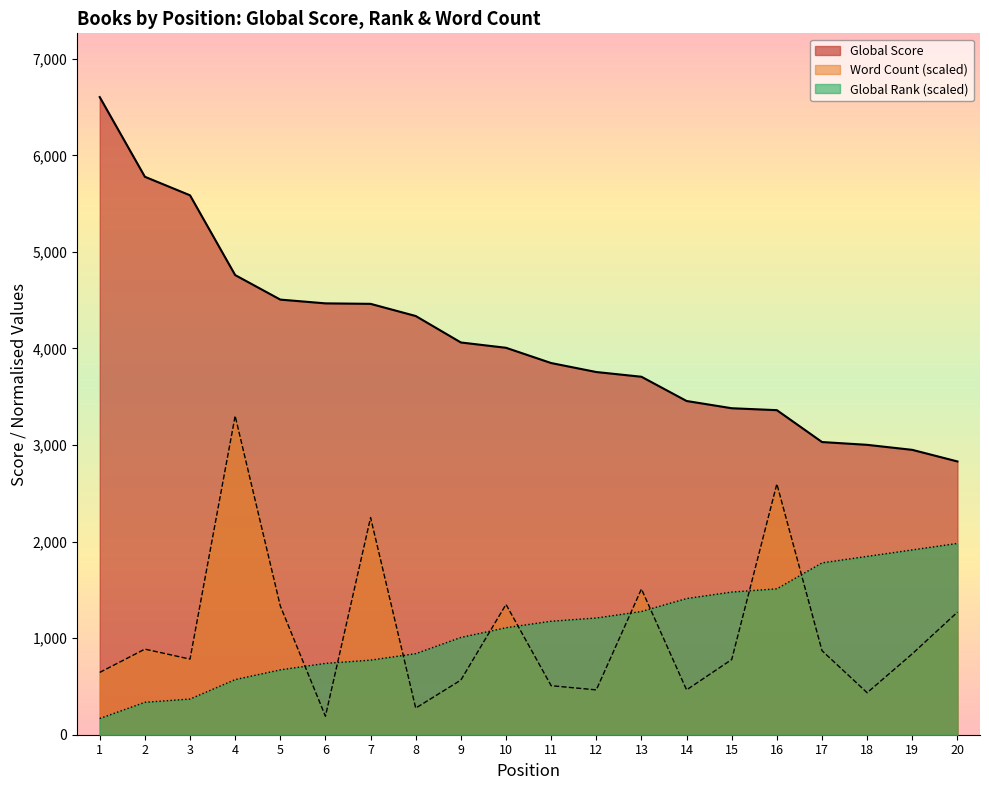

At which category is the sum across all series the highest?

4